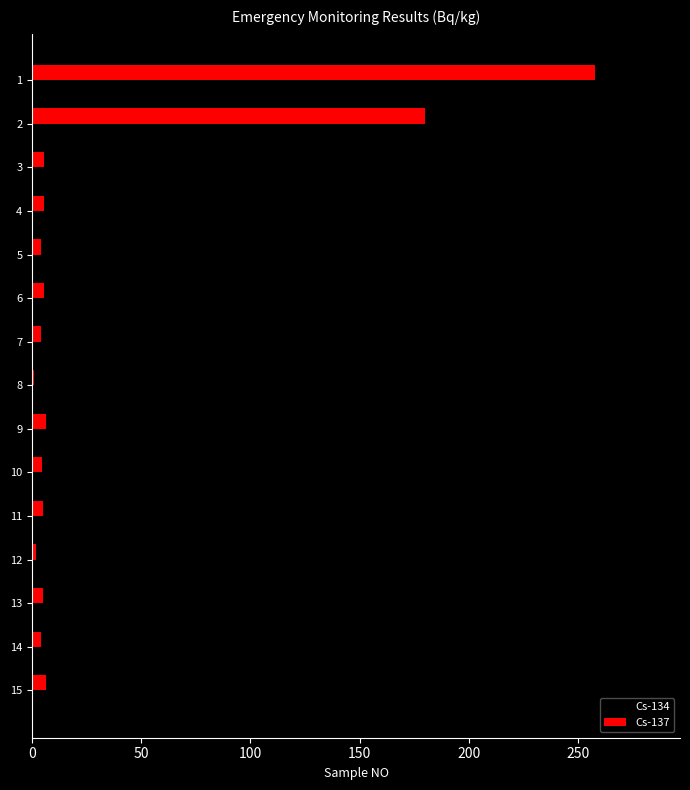

What is the total value across all series at 8?

1.6